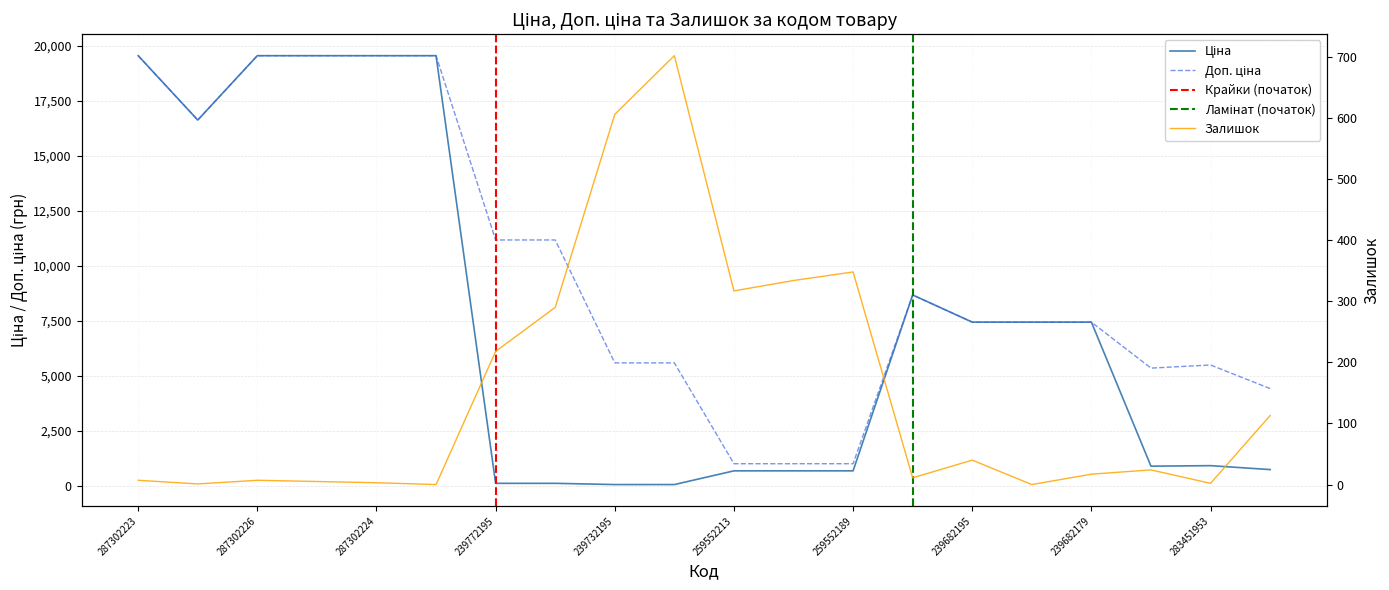

What is the difference between the maximum and minimum values in the Ціна series?

19509.0